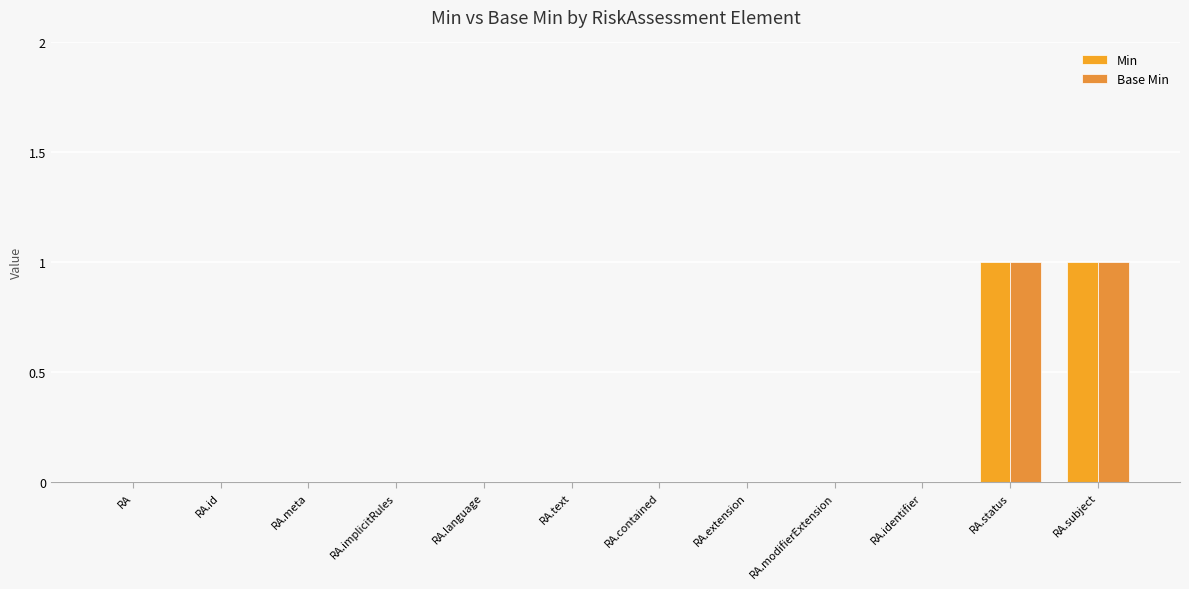

The Base Min series shows -1 at RA.extension. True or false?

False